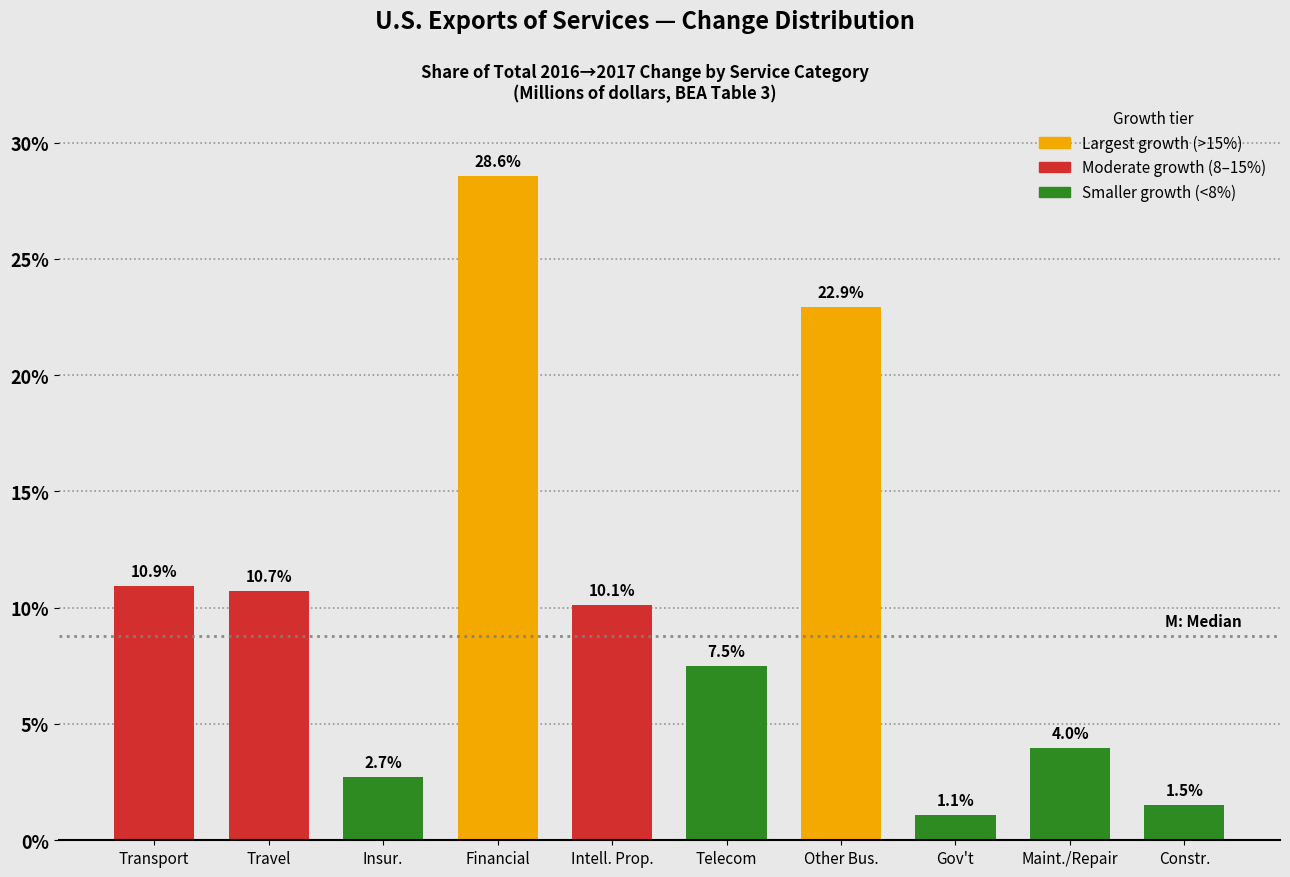

Reading right to left, what are all the values shown in this chart?

Constr.=1.5	Maint./Repair=4.0	Gov't=1.1	Other Bus.=22.9	Telecom=7.5	Intell. Prop.=10.1	Financial=28.6	Insur.=2.7	Travel=10.7	Transport=10.9